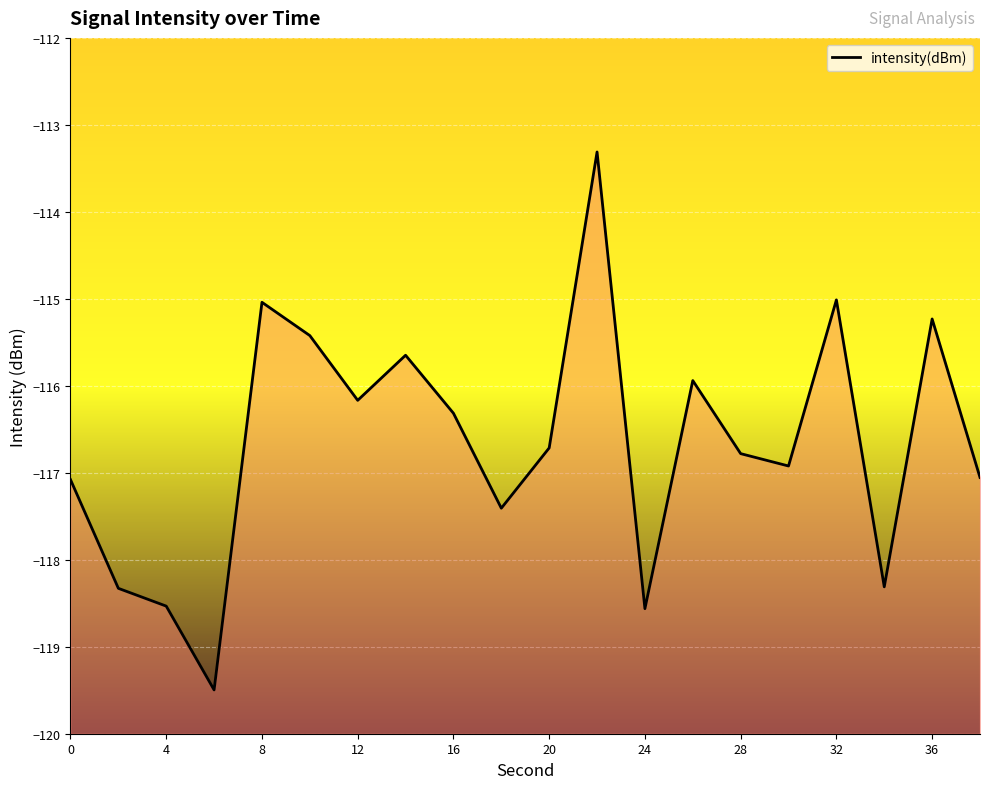

What is the approximate value at 36?

-115.2